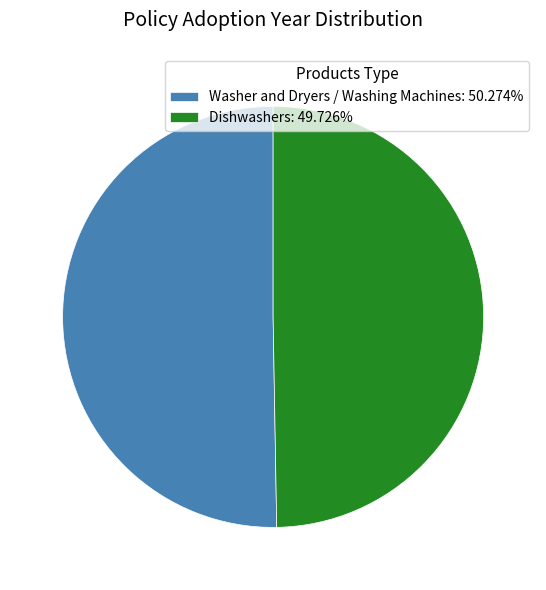

Does Washer and Dryers / Washing Machines account for over 50% of the chart?

Yes